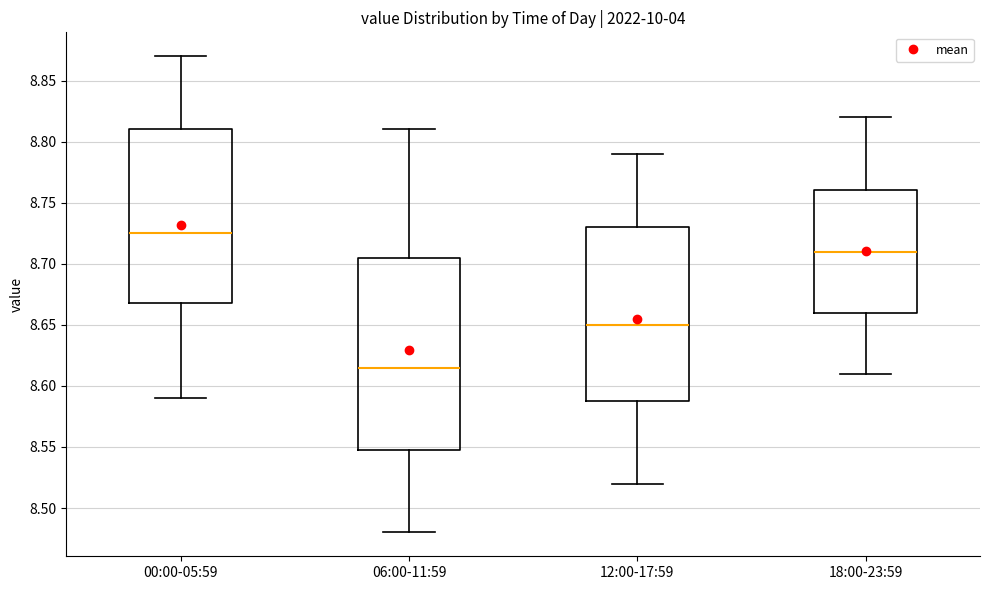

Comparing the boxes themselves (not the whiskers), which one is the tallest?

06:00-11:59